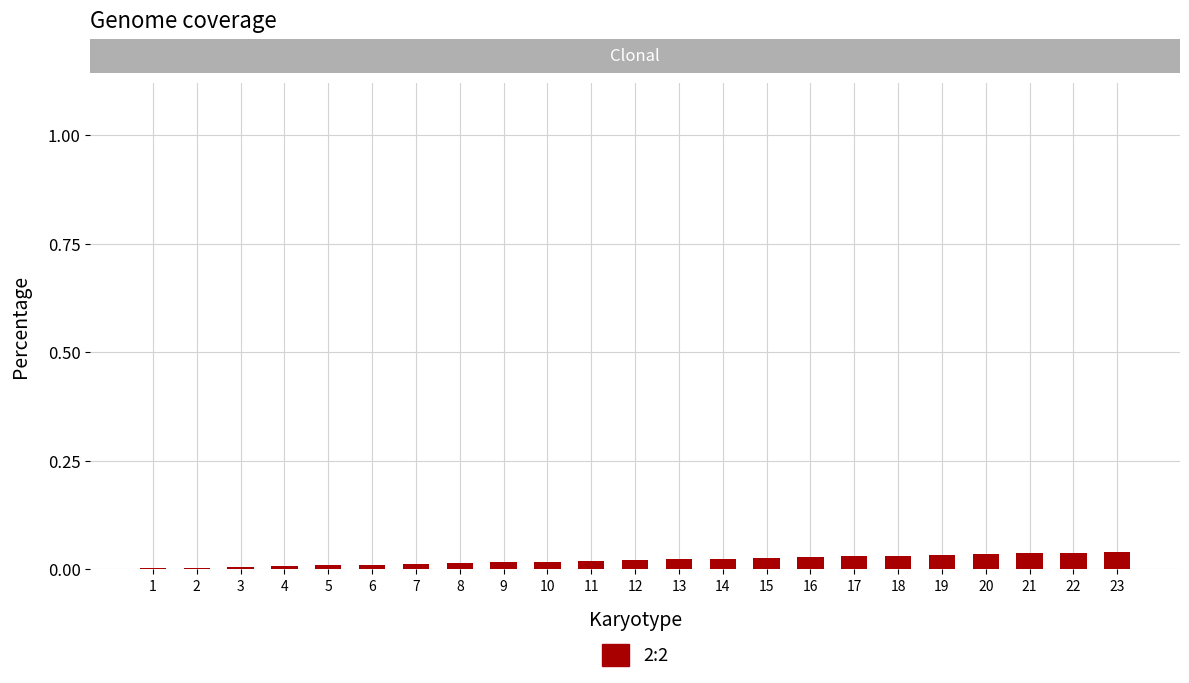

What is the sum of all values?

0.5